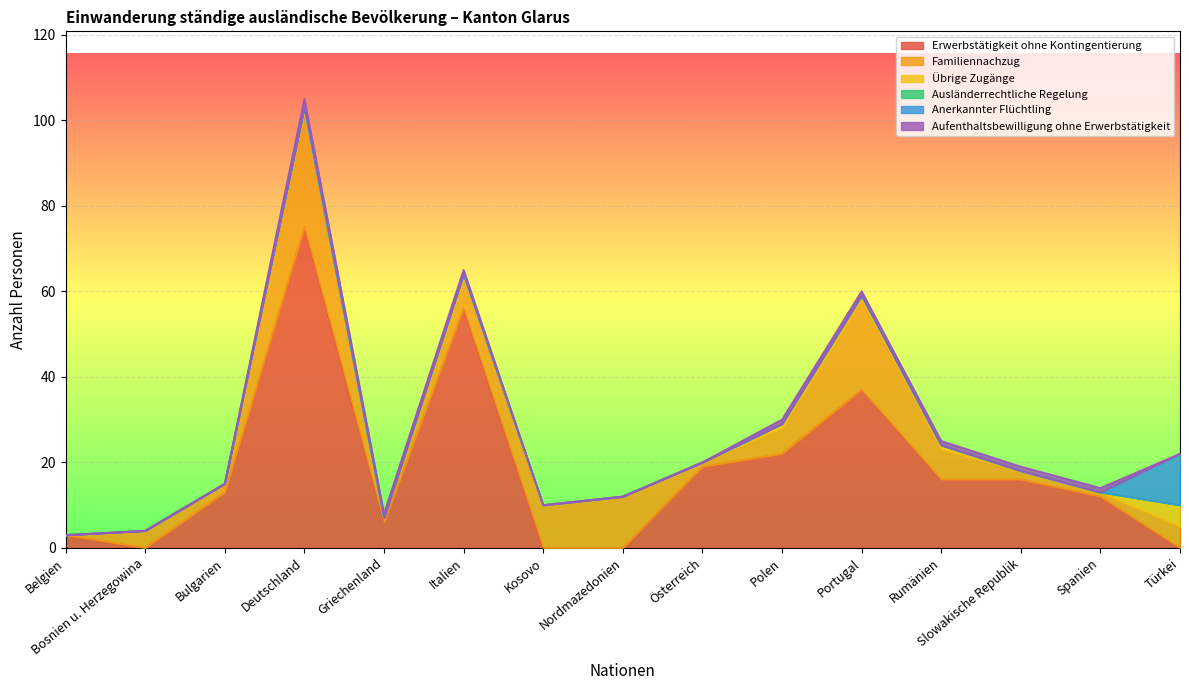

Rank the series by their maximum value, from lowest to highest.

Ausländerrechtliche Regelung, Aufenthaltsbewilligung ohne Erwerbstätigkeit, Übrige Zugänge, Anerkannter Flüchtling, Familiennachzug, Erwerbstätigkeit ohne Kontingentierung